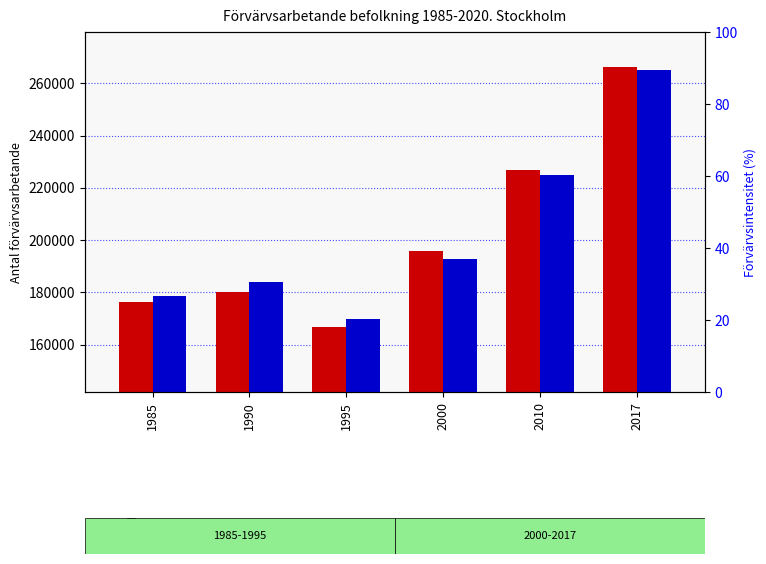

How many data points does each series have?

6